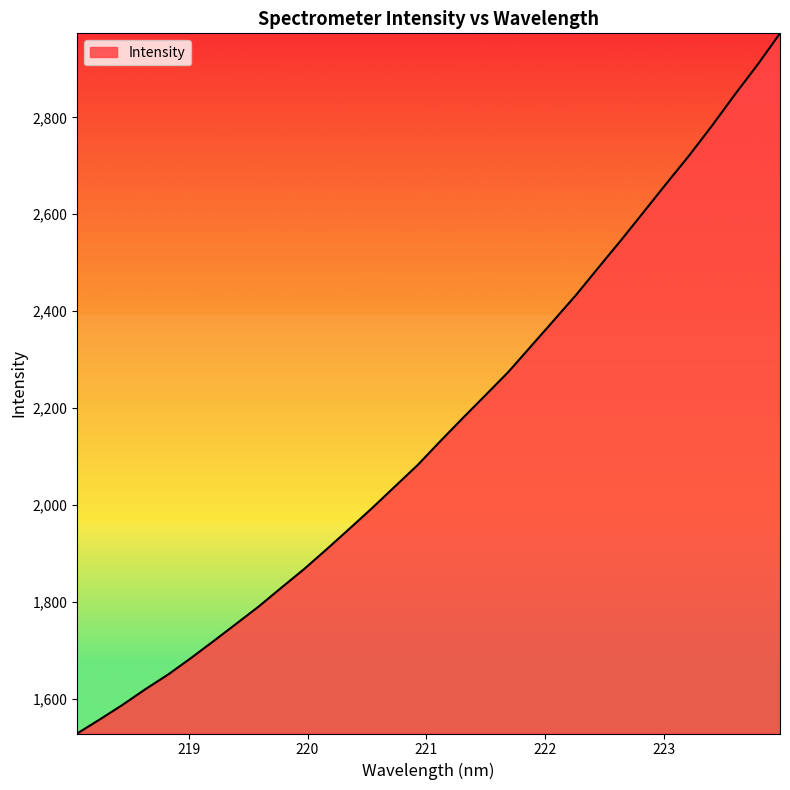

What is the difference between the second highest and minimum values?

1379.5